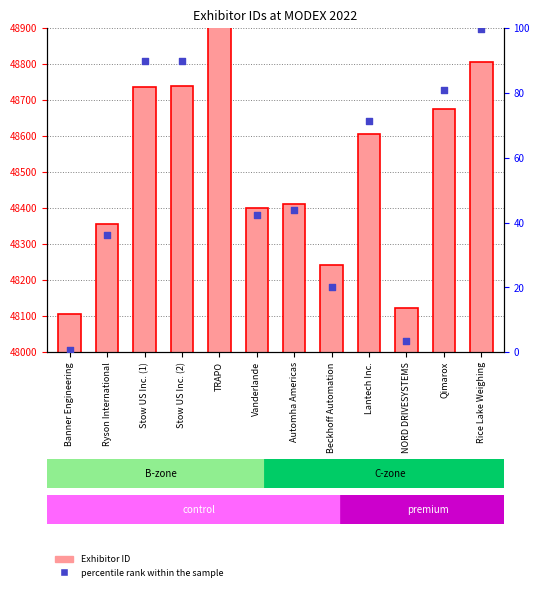

Is the value of Exhibitor ID at TRAPO greater than the value of percentile rank within the sample at Automha Americas?

Yes